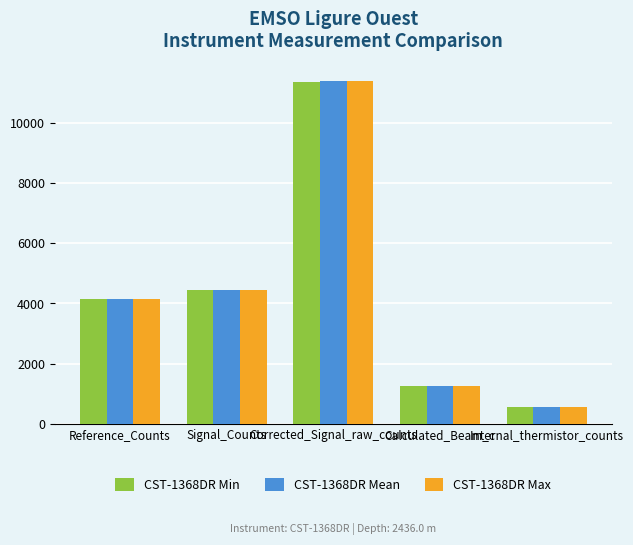

Which label corresponds to the smallest value in the chart?

Internal_thermistor_counts